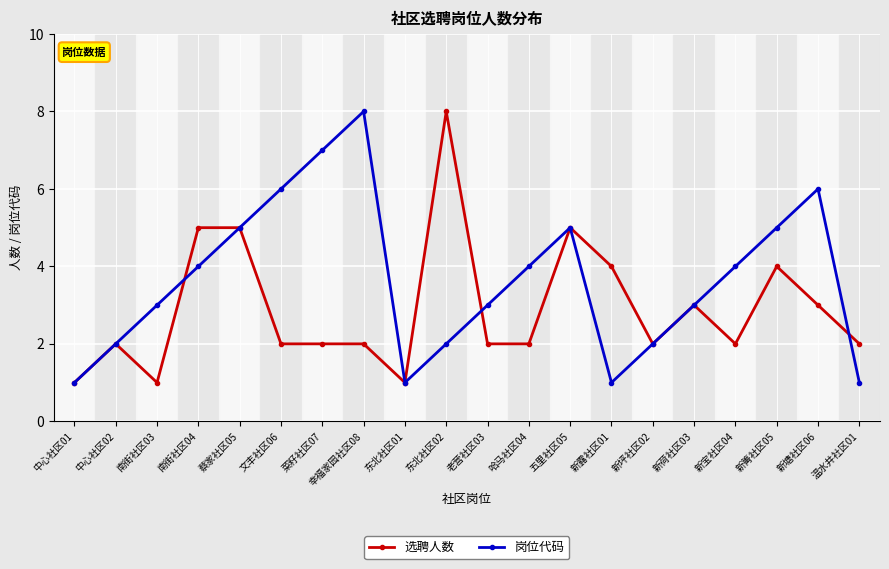

How many categories are shown in the chart?

20